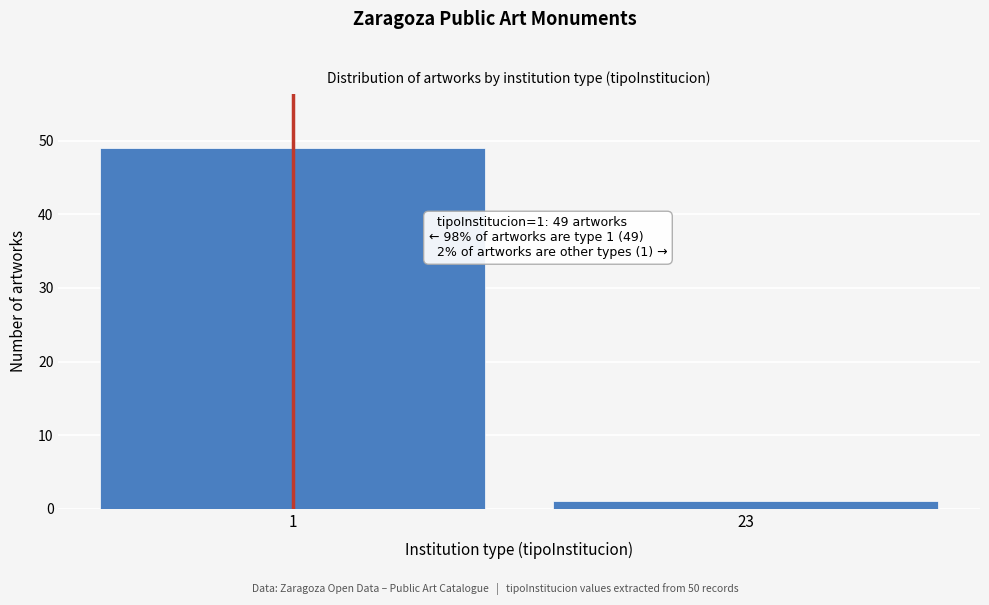

Reading left to right, what are all the values shown in this chart?

1=49	23=1